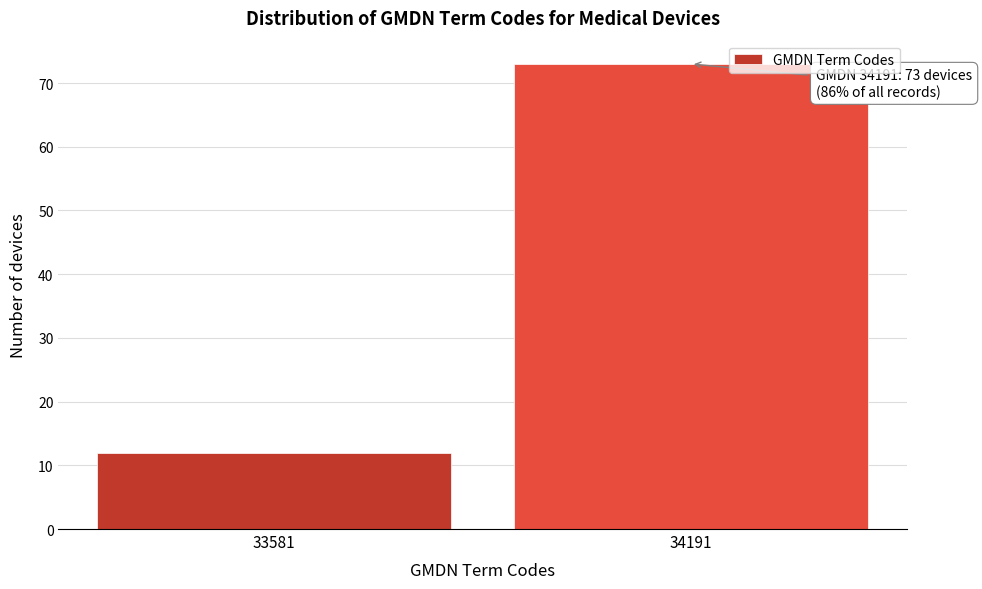

Reading left to right, what are all the values shown in this chart?

12	73